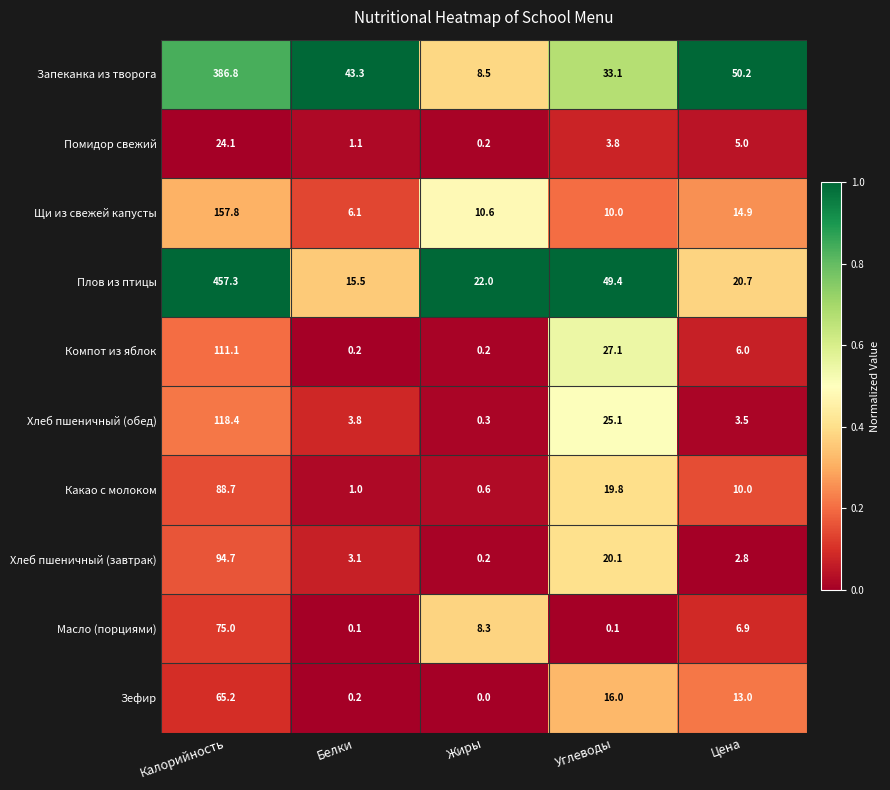

List the labels in order of Помидор свежий value, largest first.

Калорийность, Цена, Углеводы, Белки, Жиры